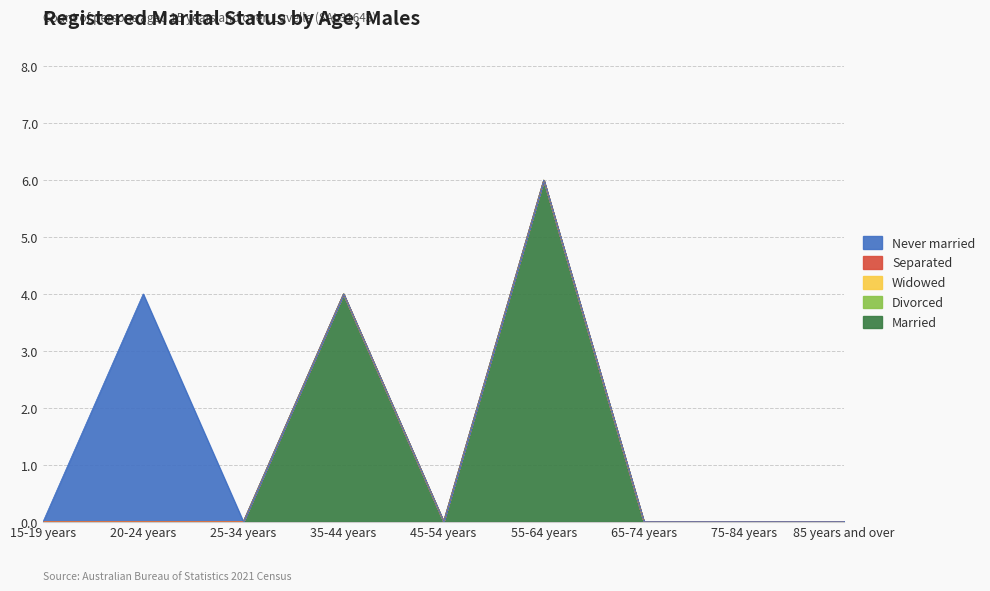

What is the label of the 2nd point from the left?

20-24 years